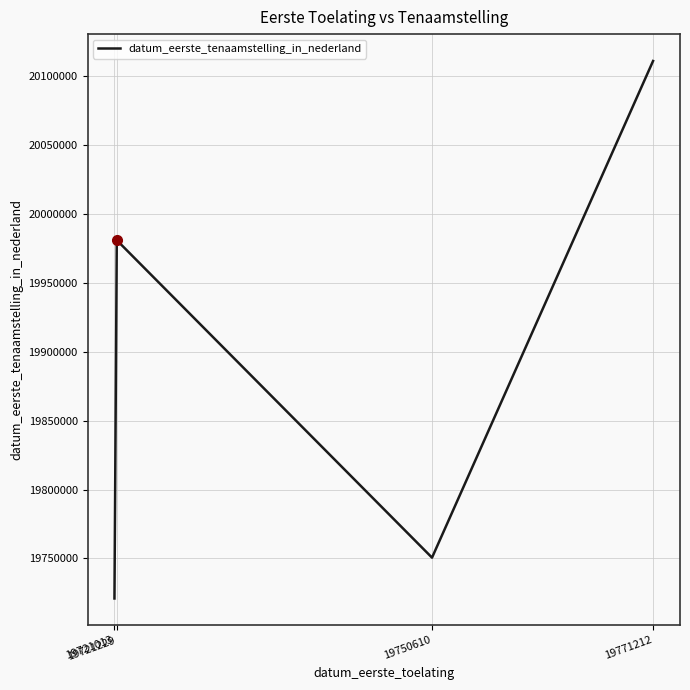

What is the ratio of the value at 19721229 to the value at 19750610?

1.0